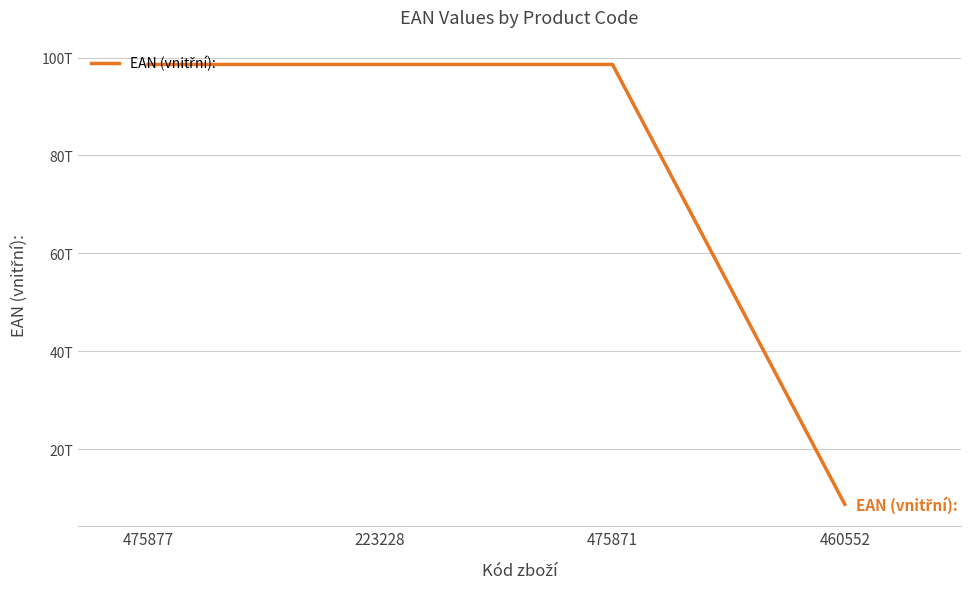

Does the chart display data point markers on the line(s)?

No